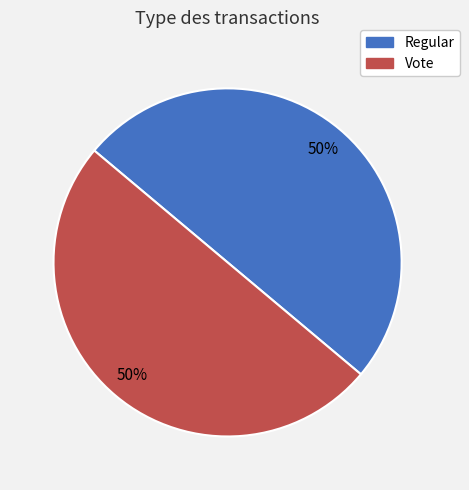

What percentage is the Vote slice, to the nearest percent?

50%